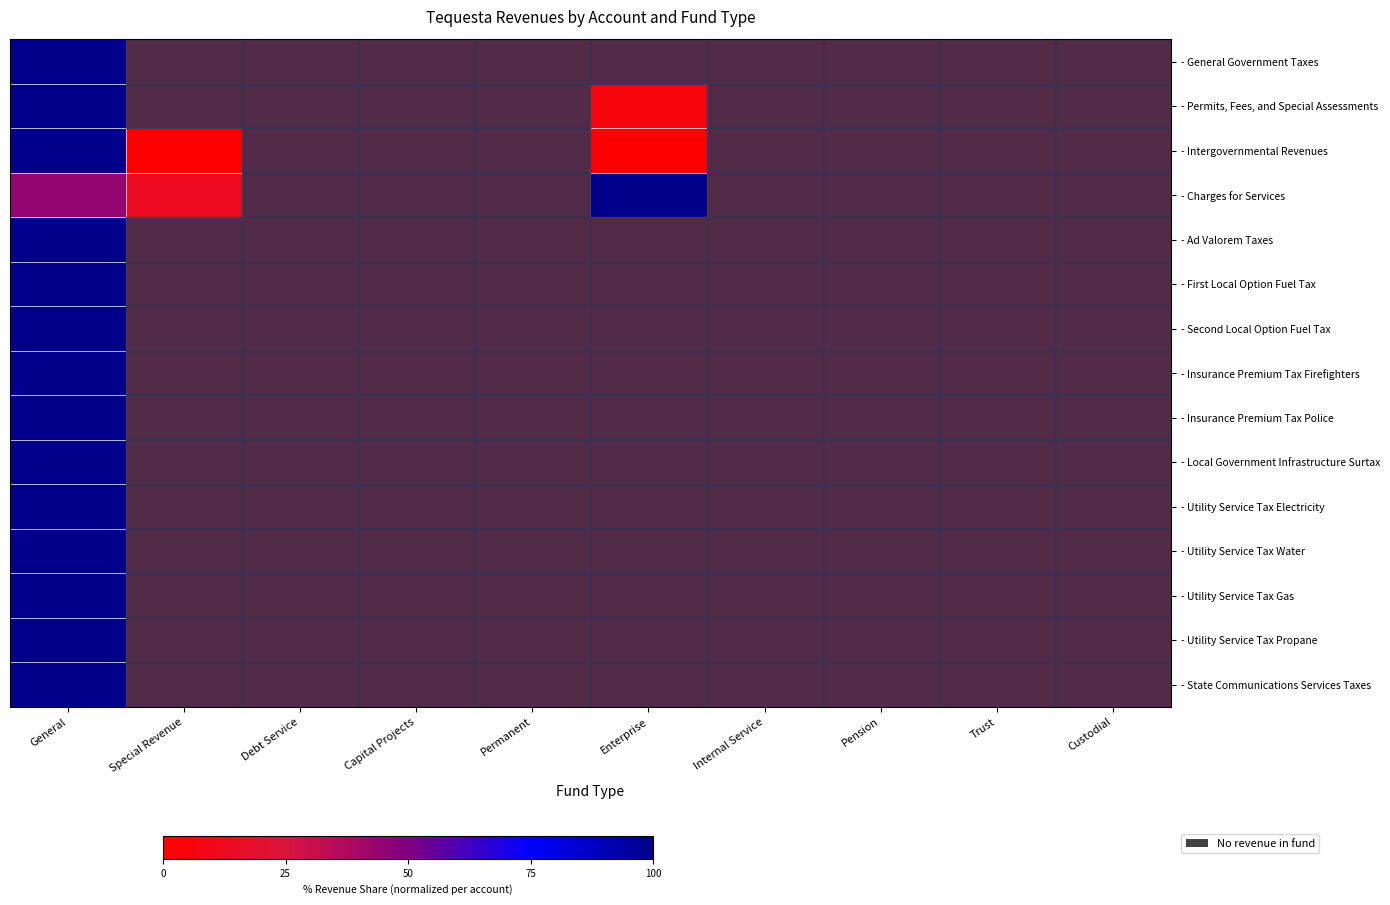

At how many categories does at least one series exceed 11?

3